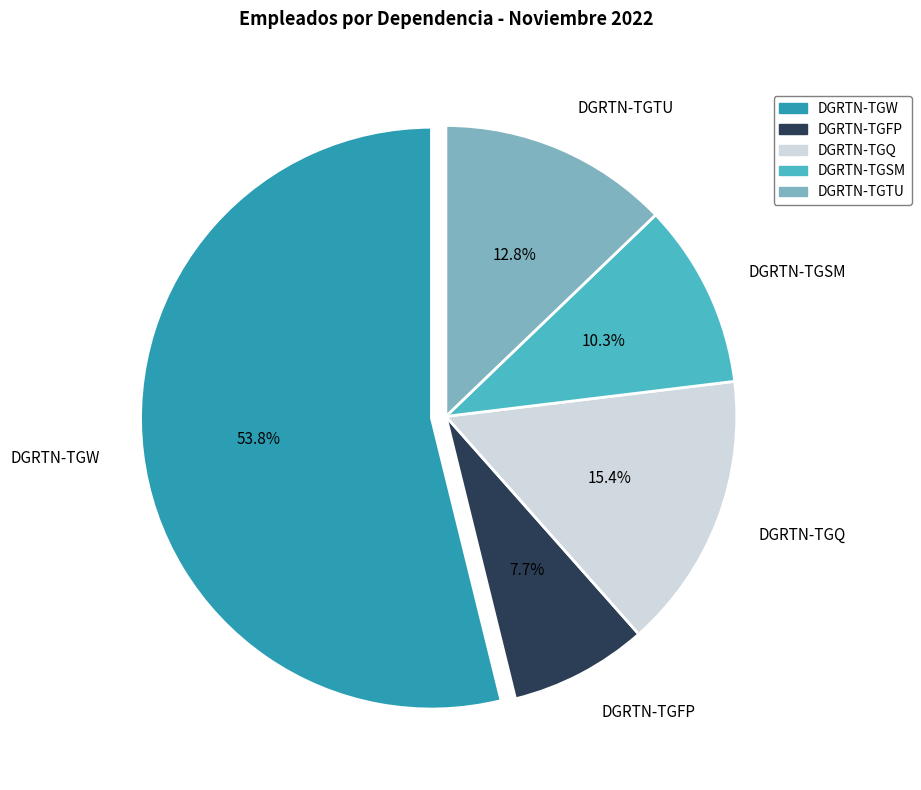

How many segments does this pie chart have?

5